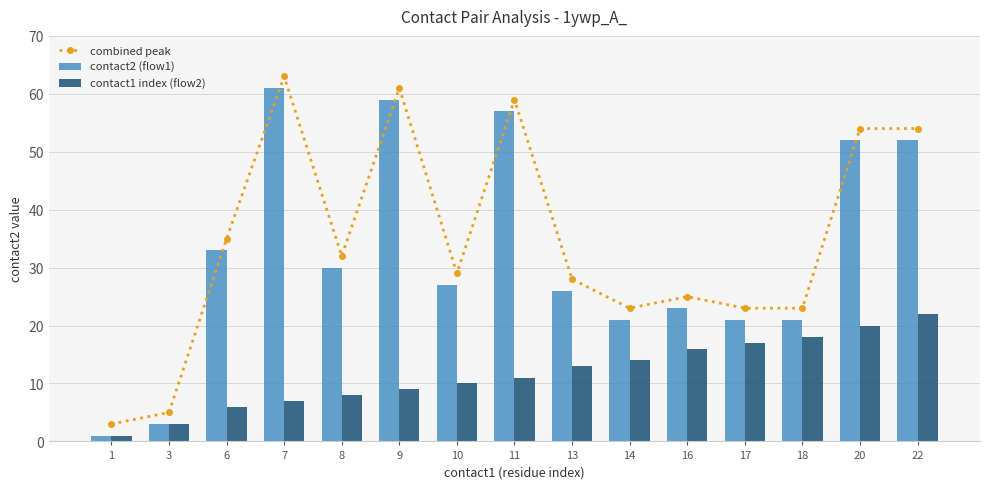

The combined peak series shows 9 at 17. True or false?

False